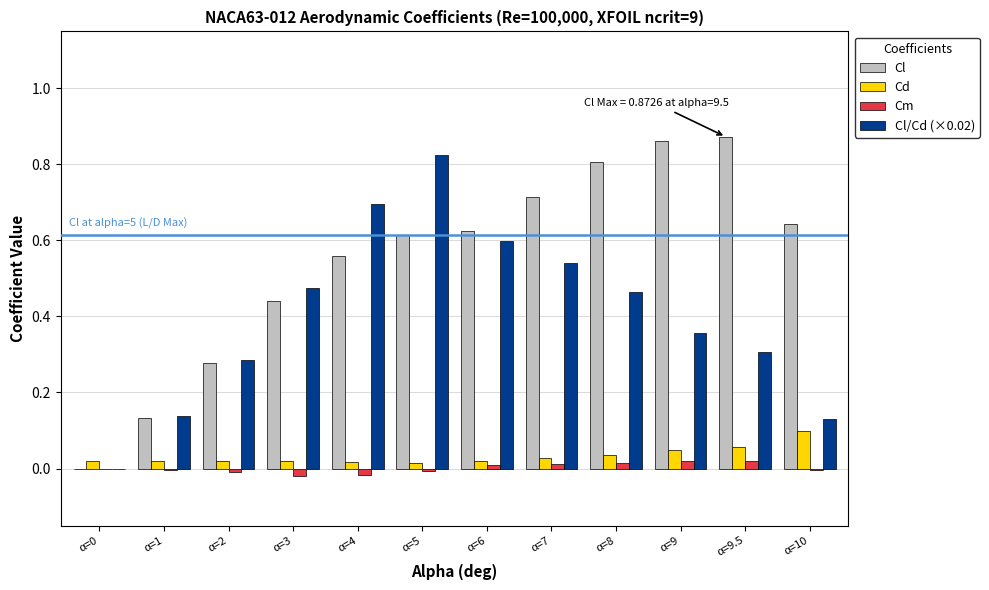

Which series has the largest total across all categories?

Cl